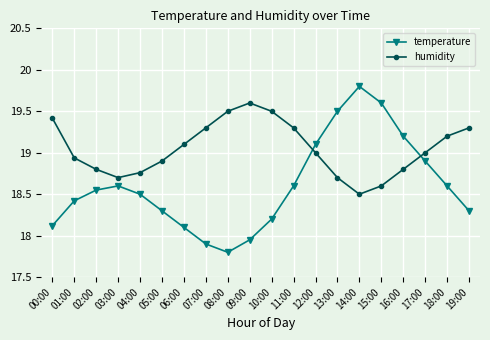

Where do humidity and temperature first cross each other?

11:00 and 12:00